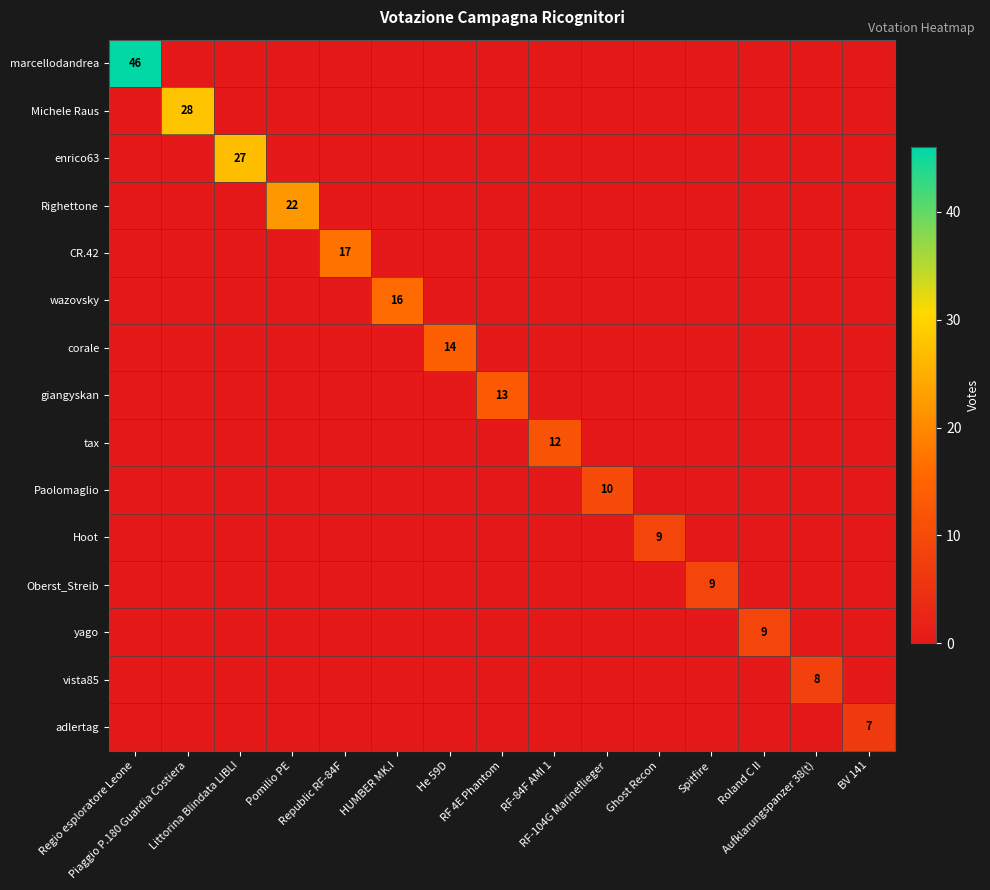

Which series has the widest spread of values?

marcellodandrea